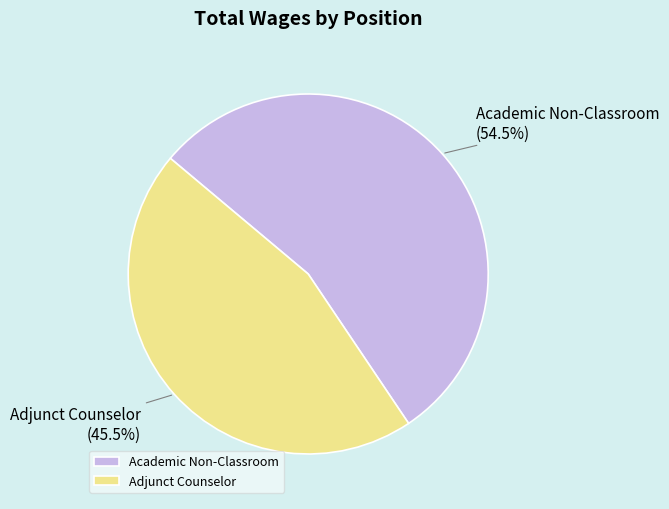

To the nearest percent, what is the average slice percentage?

50%